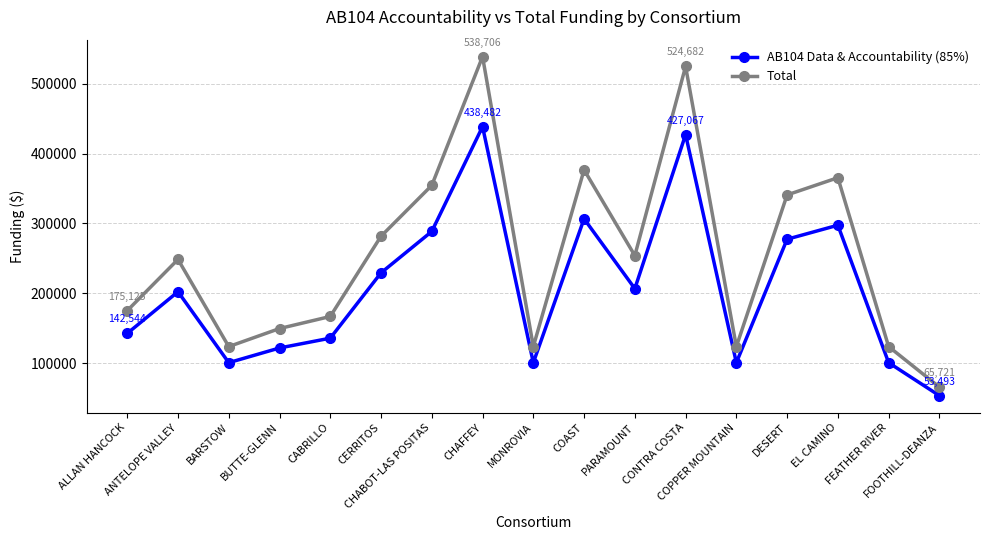

In Total, how many points are higher than both neighbors (excluding endpoints)?

5